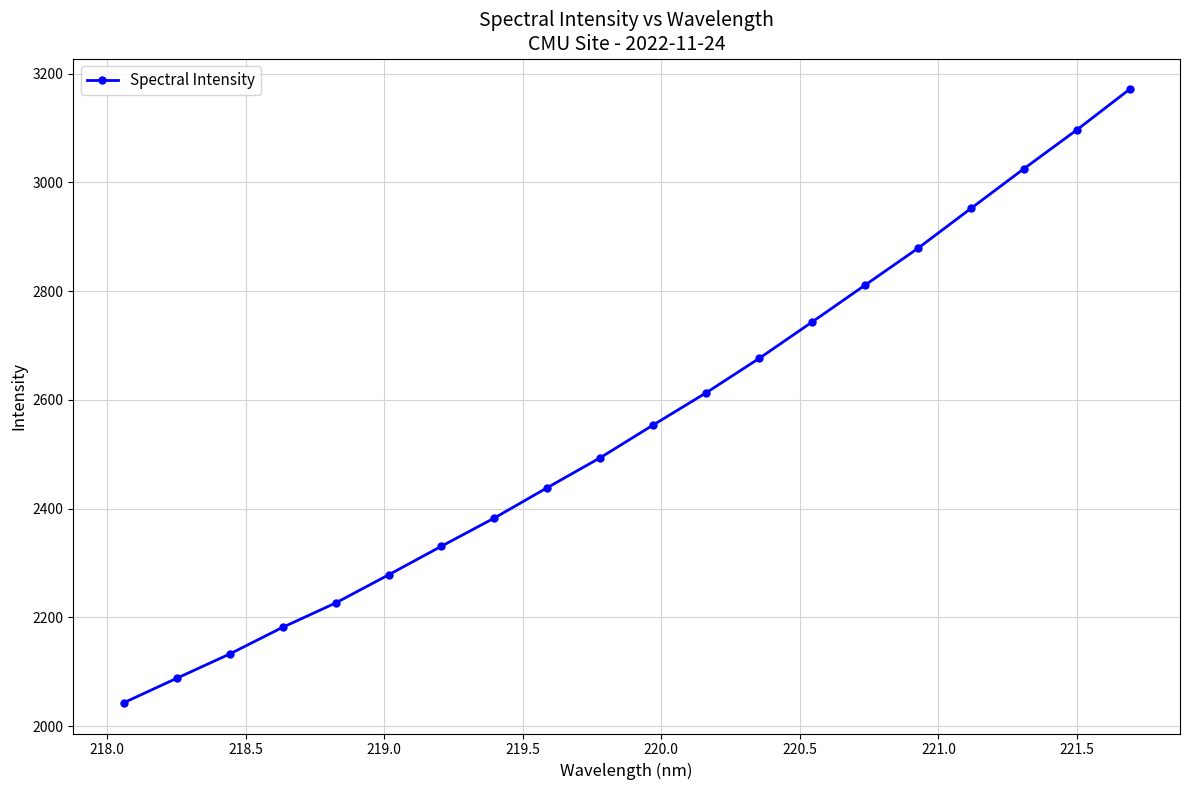

What is the average value?

2556.0